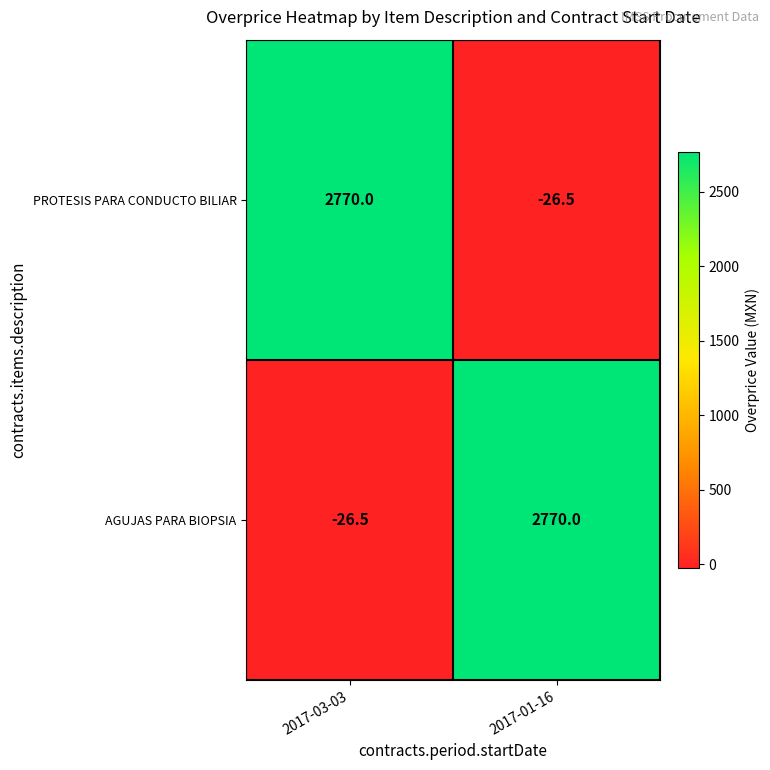

What is the minimum value shown in the chart?

-26.5